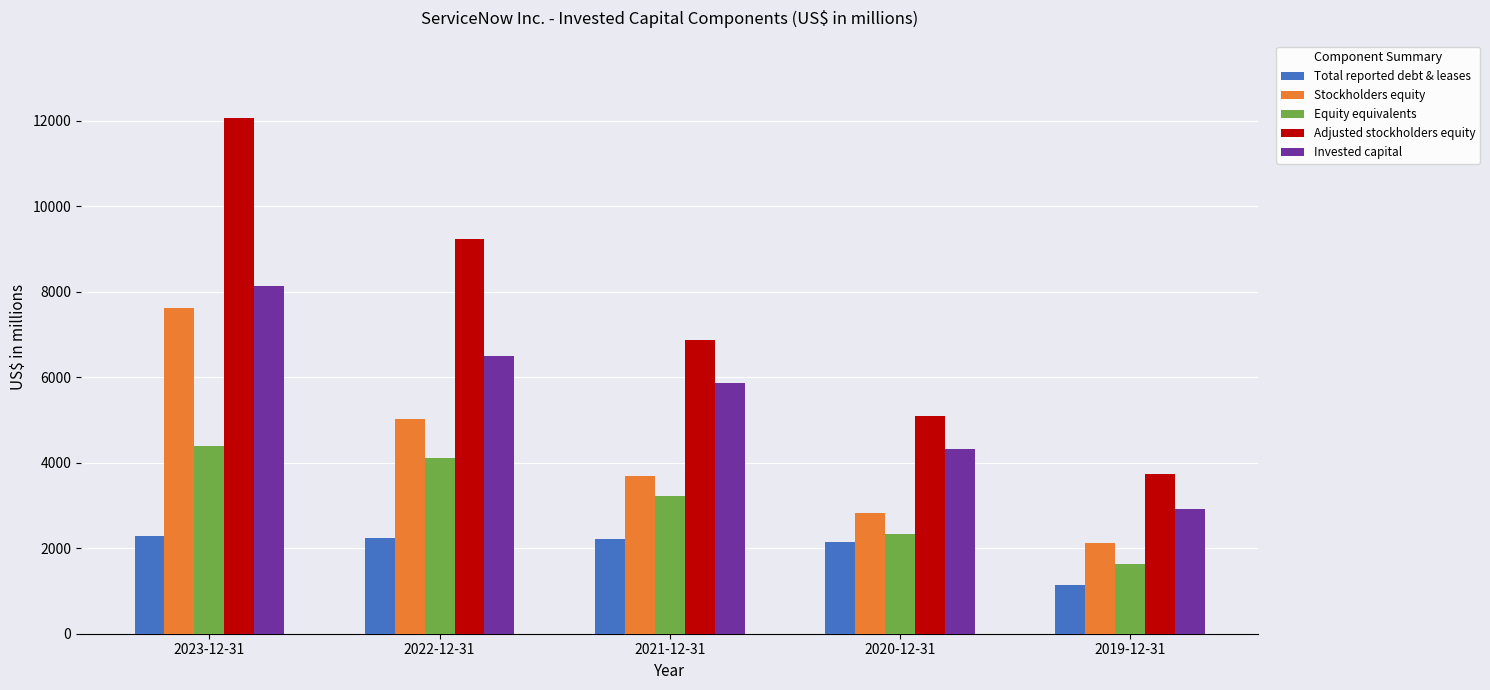

At how many categories does at least one series exceed 10414?

1